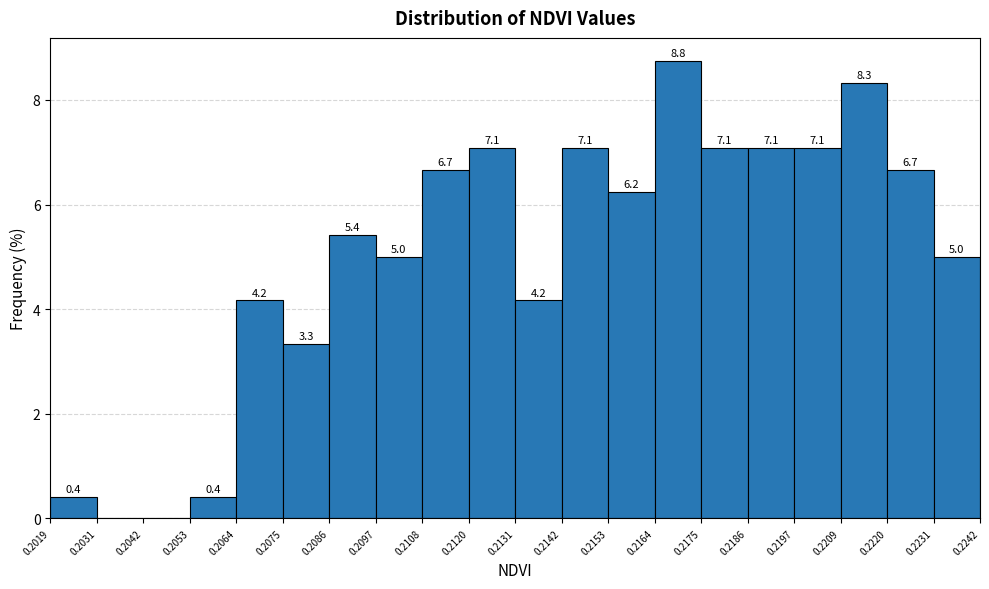

Which range on the x-axis has the tallest bar?

0.2164 to 0.2175